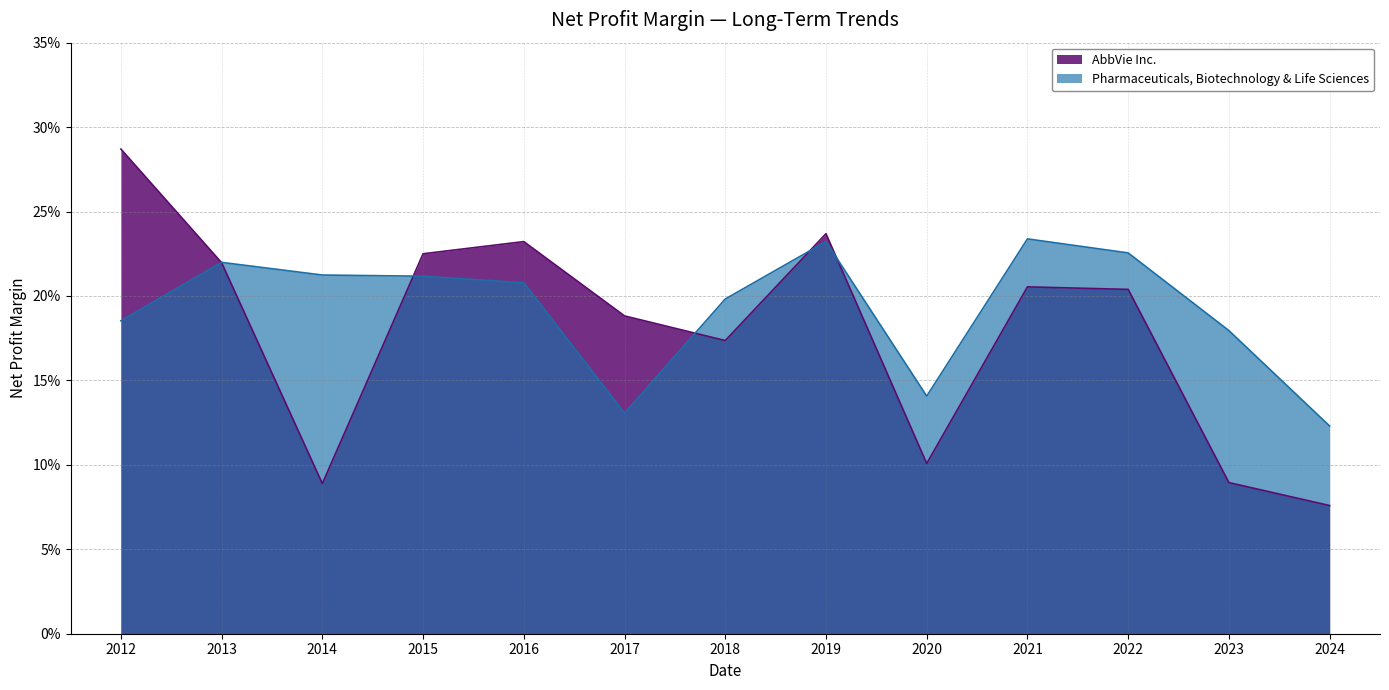

What is the value of the Pharmaceuticals, Biotechnology & Life Sciences point at the 9th from the left?

0.1